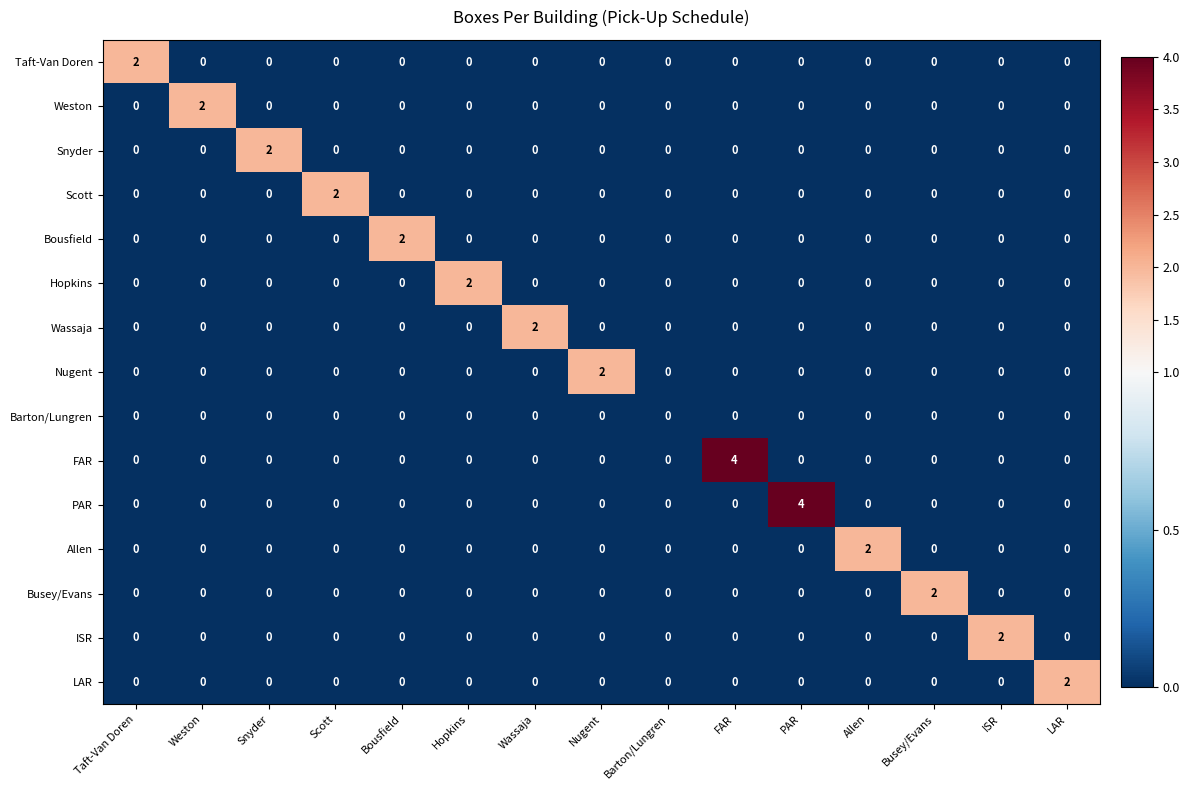

The Scott series shows 0 at LAR. True or false?

True